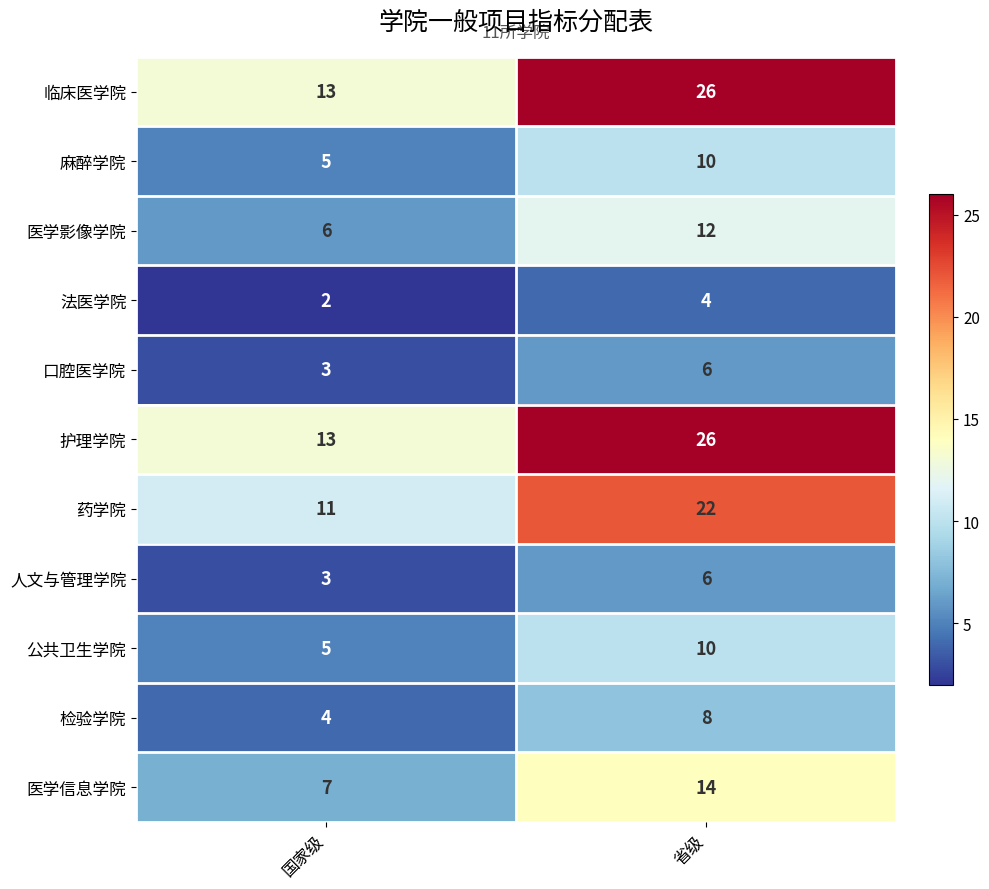

What is the difference between the highest and lowest values at 省级?

22